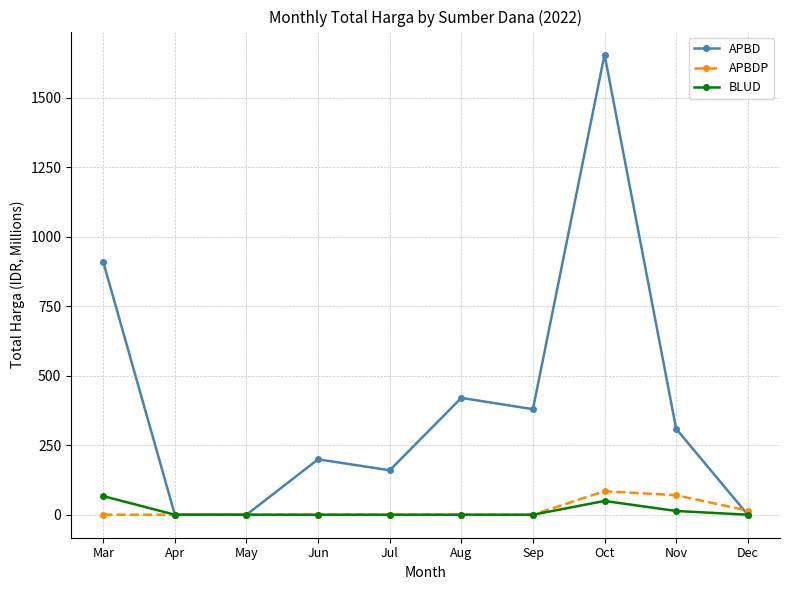

Is the value of APBD at Sep greater than the value of BLUD at Mar?

Yes